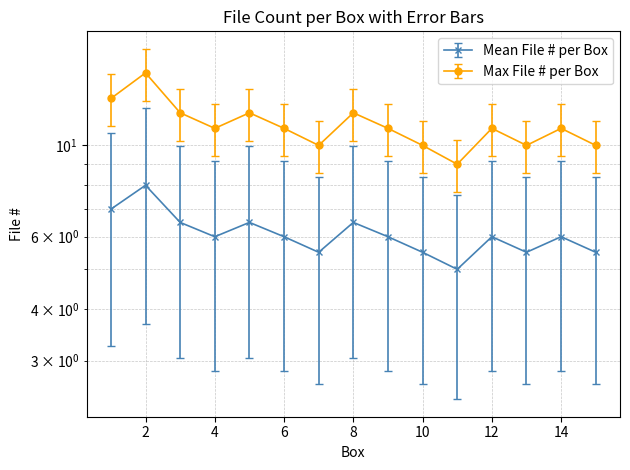

Reading right to left, list all the values displayed in this chart.

Max File # per Box: 15=5.5	14=6.0	13=5.5	12=6.0	11=5.0	10=5.5	9=6.0	8=6.5	7=5.5	6=6.0	5=6.5	4=6.0	3=6.5	2=8.0	1=7.0
Mean File # per Box: 15=10.0	14=11.0	13=10.0	12=11.0	11=9.0	10=10.0	9=11.0	8=12.0	7=10.0	6=11.0	5=12.0	4=11.0	3=12.0	2=15.0	1=13.0